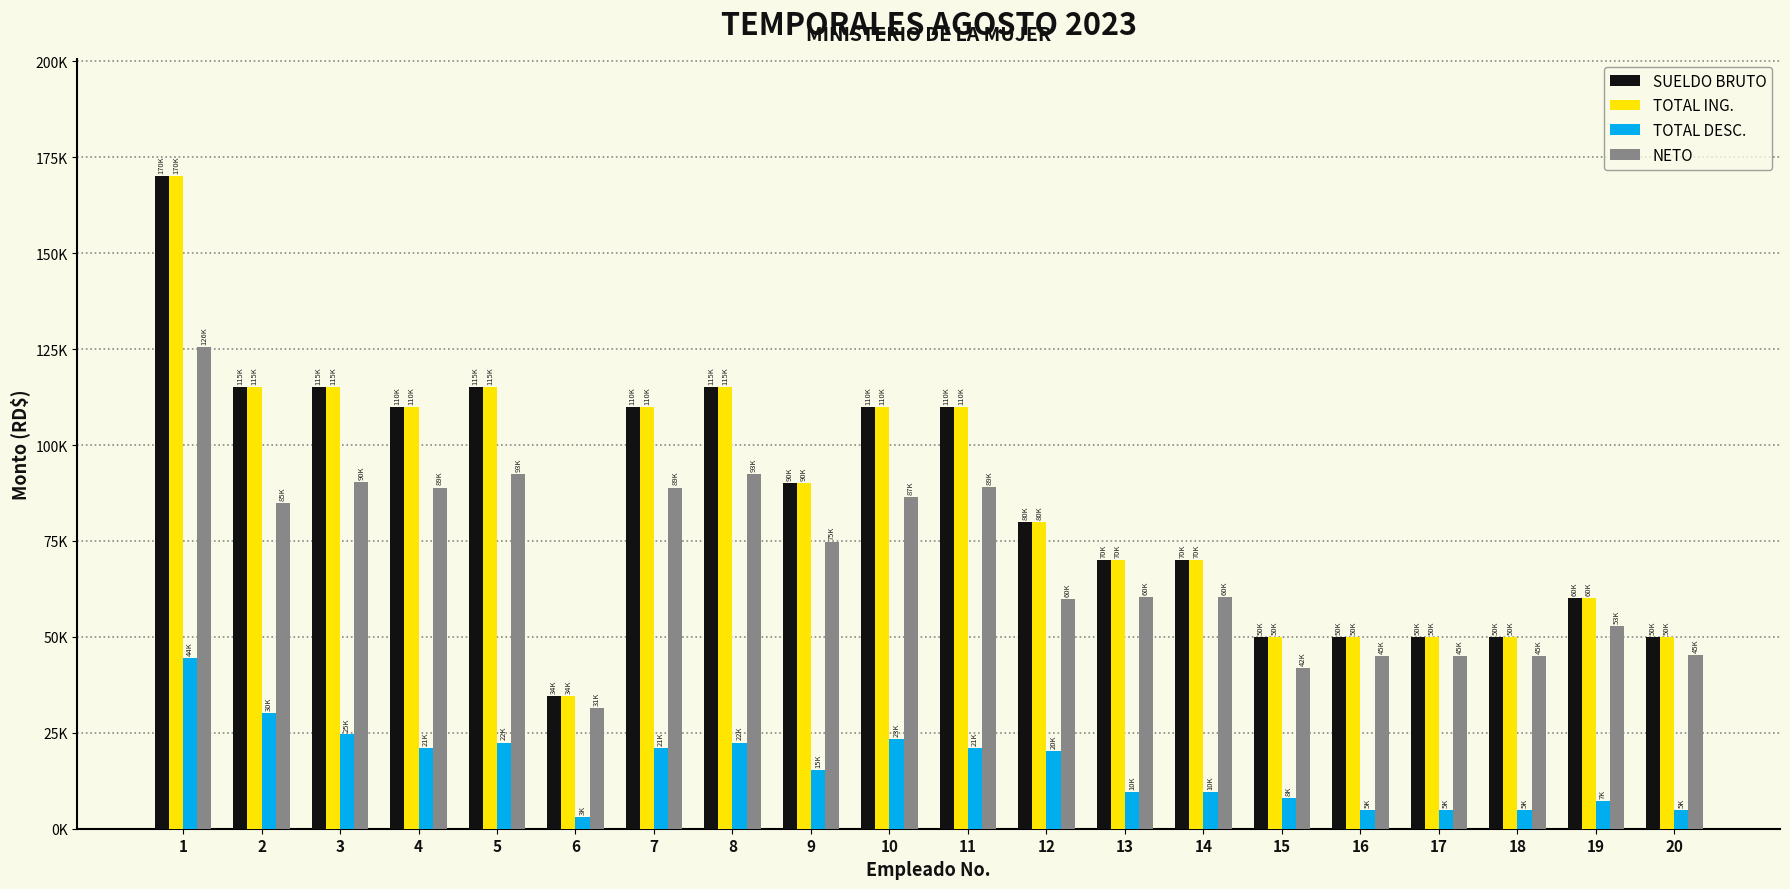

Where is NETO nearest to the value 78480?

9